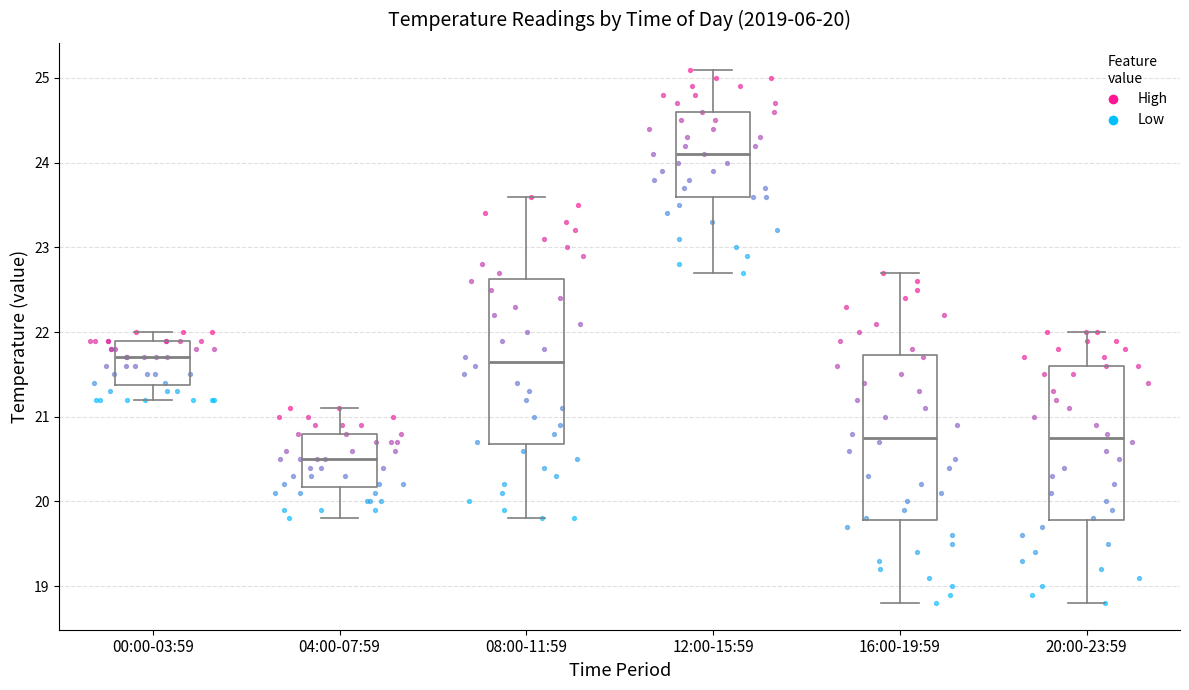

Which box has the lowest median line?

04:00-07:59